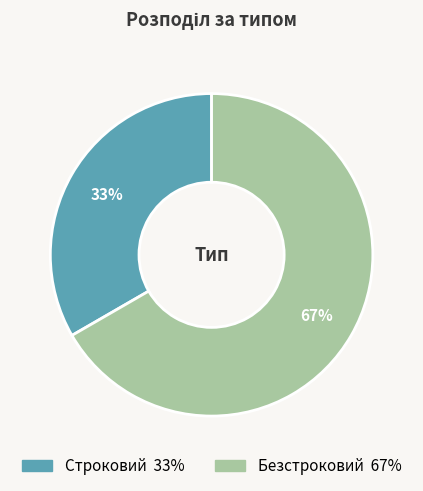

The Безстроковий slice represents 67% of the pie. True or false?

True